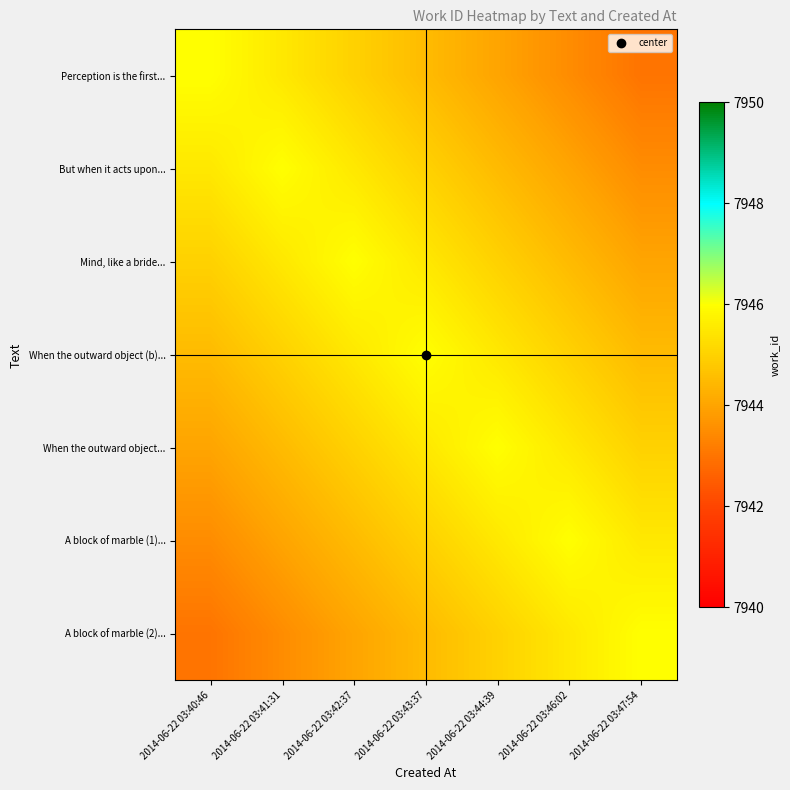

Reading left to right, transcribe all the data shown in this chart.

Perception is the first...: 2014-06-22 03:40:46=7946.0	2014-06-22 03:41:31=7945.5	2014-06-22 03:42:37=7945.0	2014-06-22 03:43:37=7944.5	2014-06-22 03:44:39=7944.0	2014-06-22 03:46:02=7943.5	2014-06-22 03:47:54=7943.0
But when it acts upon...: 2014-06-22 03:40:46=7945.5	2014-06-22 03:41:31=7946.0	2014-06-22 03:42:37=7945.5	2014-06-22 03:43:37=7945.0	2014-06-22 03:44:39=7944.5	2014-06-22 03:46:02=7944.0	2014-06-22 03:47:54=7943.5
Mind, like a bride...: 2014-06-22 03:40:46=7945.0	2014-06-22 03:41:31=7945.5	2014-06-22 03:42:37=7946.0	2014-06-22 03:43:37=7945.5	2014-06-22 03:44:39=7945.0	2014-06-22 03:46:02=7944.5	2014-06-22 03:47:54=7944.0
When the outward object (b)...: 2014-06-22 03:40:46=7944.5	2014-06-22 03:41:31=7945.0	2014-06-22 03:42:37=7945.5	2014-06-22 03:43:37=7946.0	2014-06-22 03:44:39=7945.5	2014-06-22 03:46:02=7945.0	2014-06-22 03:47:54=7944.5
When the outward object...: 2014-06-22 03:40:46=7944.0	2014-06-22 03:41:31=7944.5	2014-06-22 03:42:37=7945.0	2014-06-22 03:43:37=7945.5	2014-06-22 03:44:39=7946.0	2014-06-22 03:46:02=7945.5	2014-06-22 03:47:54=7945.0
A block of marble (1)...: 2014-06-22 03:40:46=7943.5	2014-06-22 03:41:31=7944.0	2014-06-22 03:42:37=7944.5	2014-06-22 03:43:37=7945.0	2014-06-22 03:44:39=7945.5	2014-06-22 03:46:02=7946.0	2014-06-22 03:47:54=7945.5
A block of marble (2)...: 2014-06-22 03:40:46=7943.0	2014-06-22 03:41:31=7943.5	2014-06-22 03:42:37=7944.0	2014-06-22 03:43:37=7944.5	2014-06-22 03:44:39=7945.0	2014-06-22 03:46:02=7945.5	2014-06-22 03:47:54=7946.0